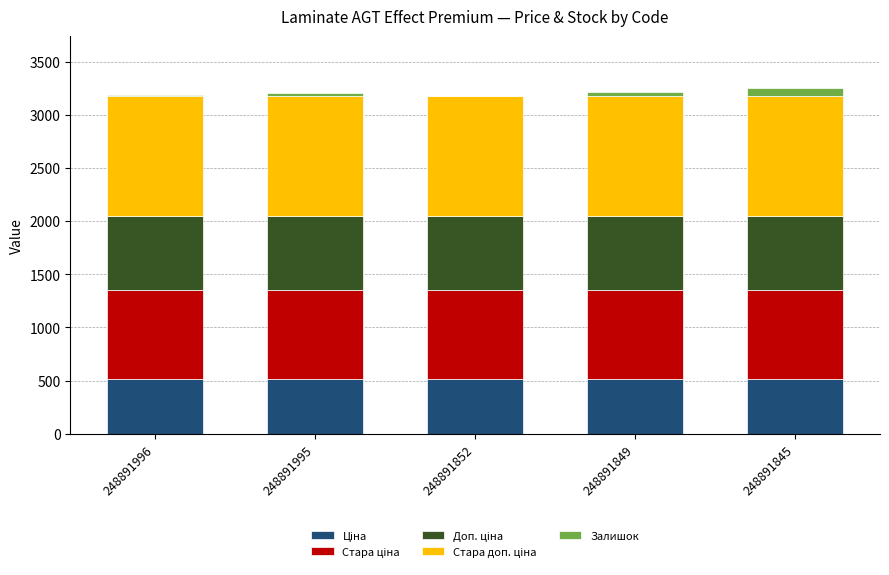

What is the total value across all series at 248891845?

3253.2